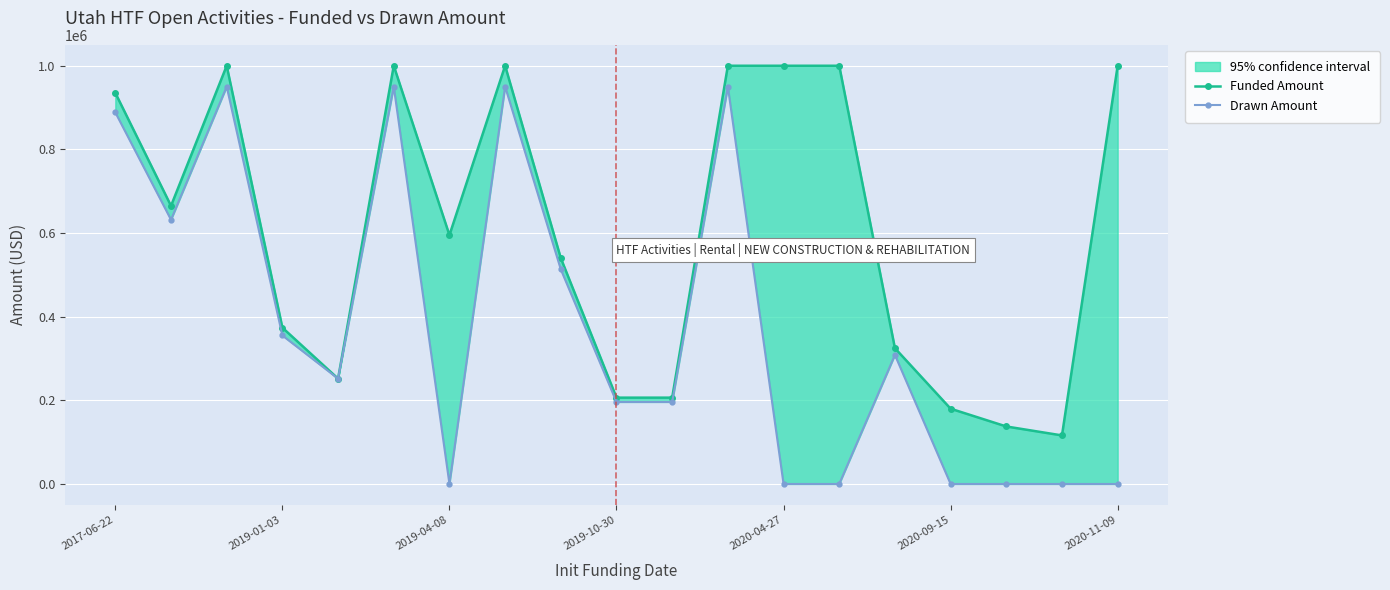

Rank the series by their maximum value, from lowest to highest.

Drawn Amount, Funded Amount